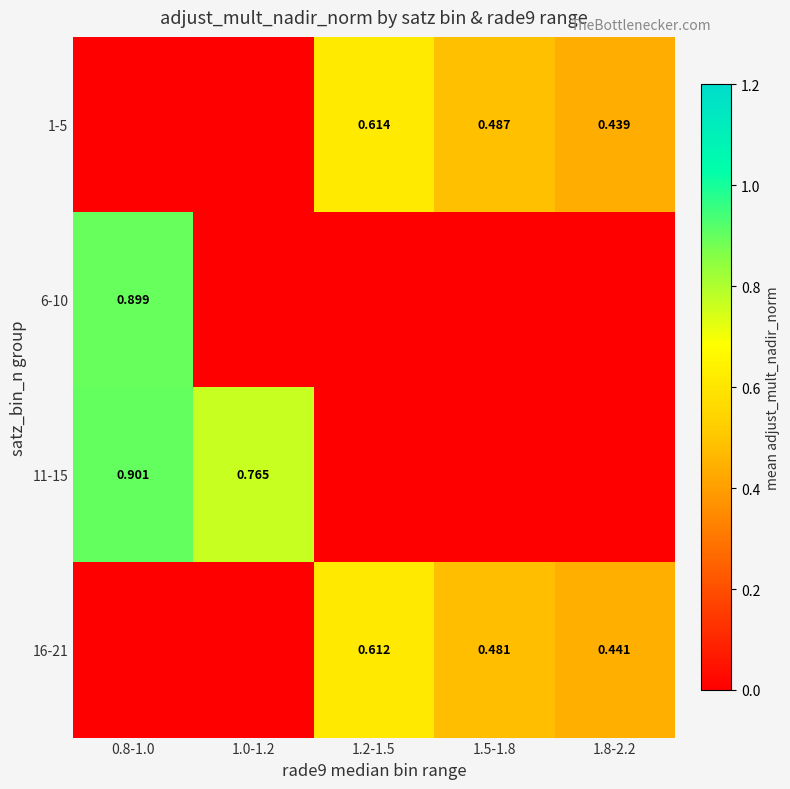

Is it true that 16-21 equals 0.4 at 1.8-2.2?

True